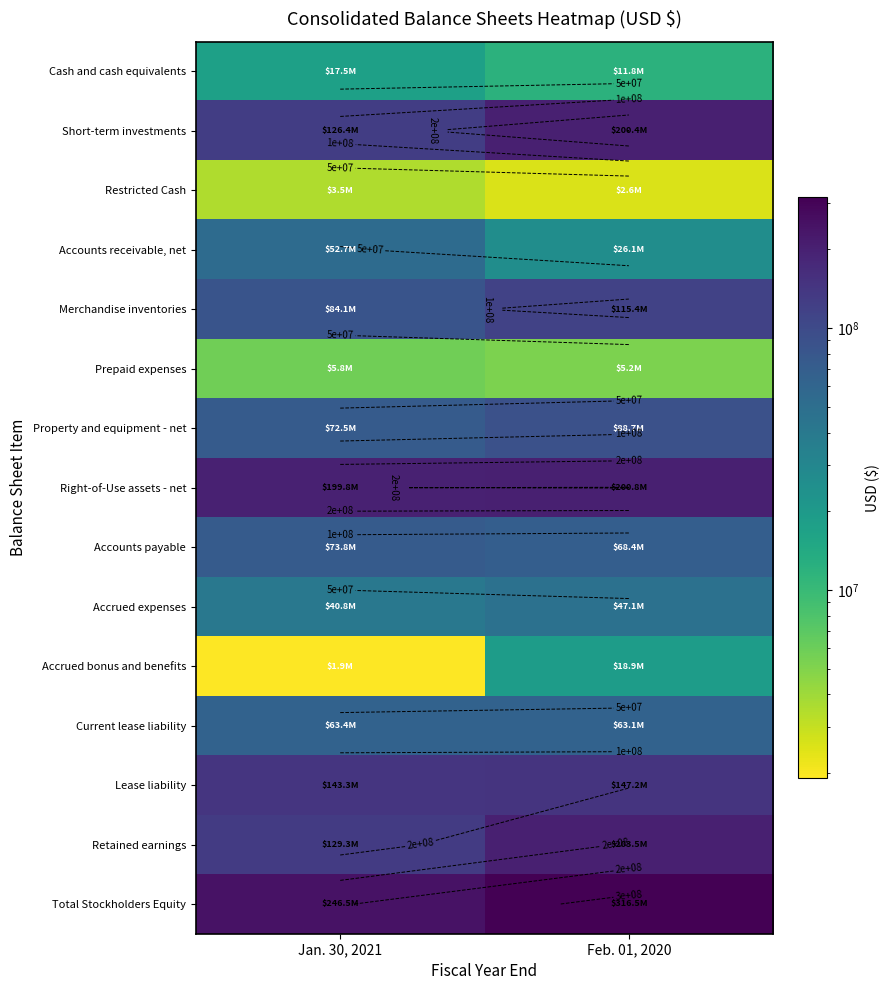

The value of Accounts payable at Feb. 01, 2020 is 25844861. True or false?

False